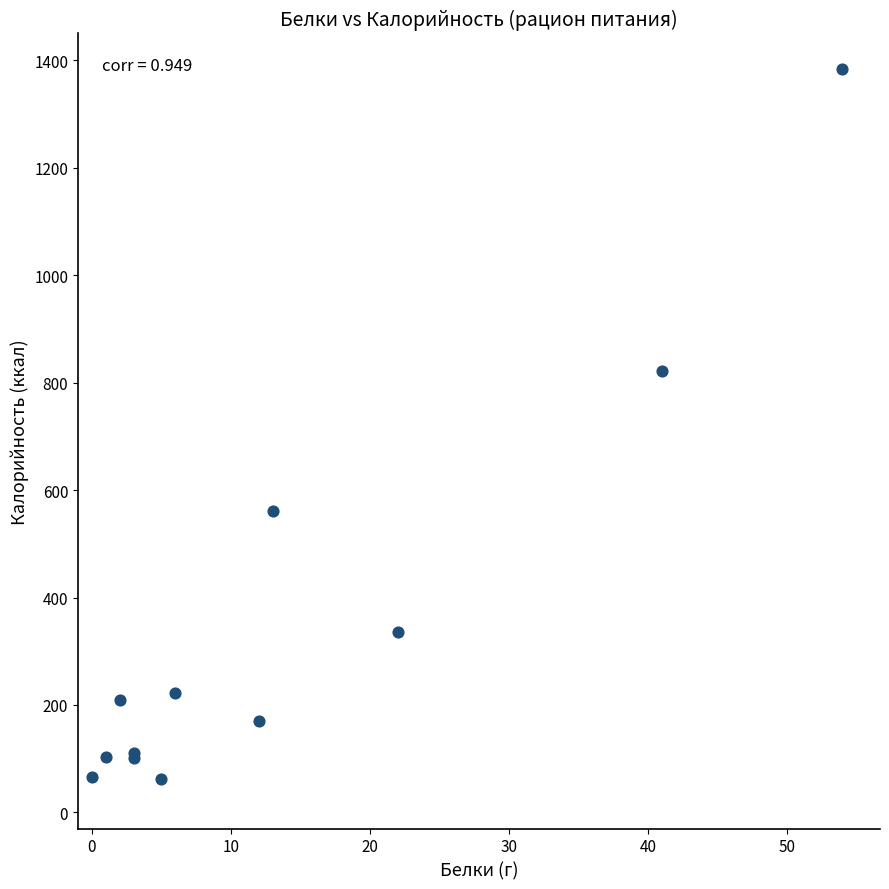

What Y value in the scatter plot is closest to 723?

822